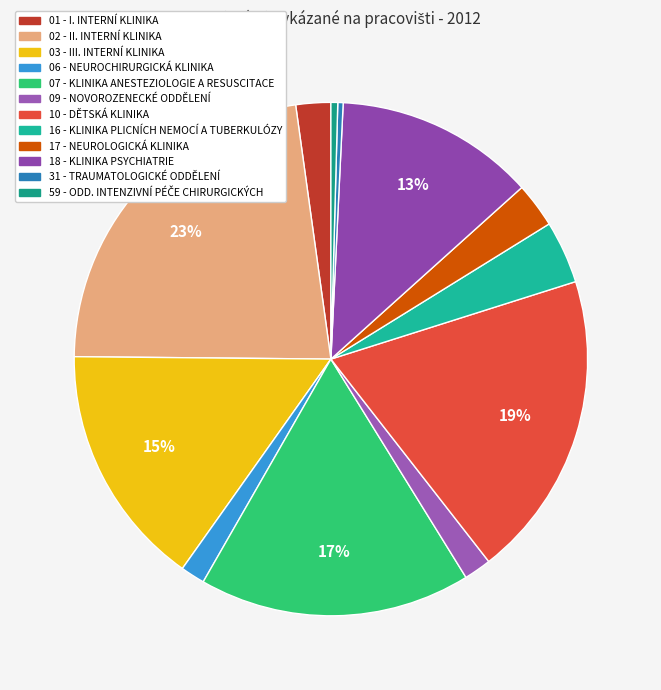

To the nearest percent, what is the difference between the largest and smallest slice percentages?

22%